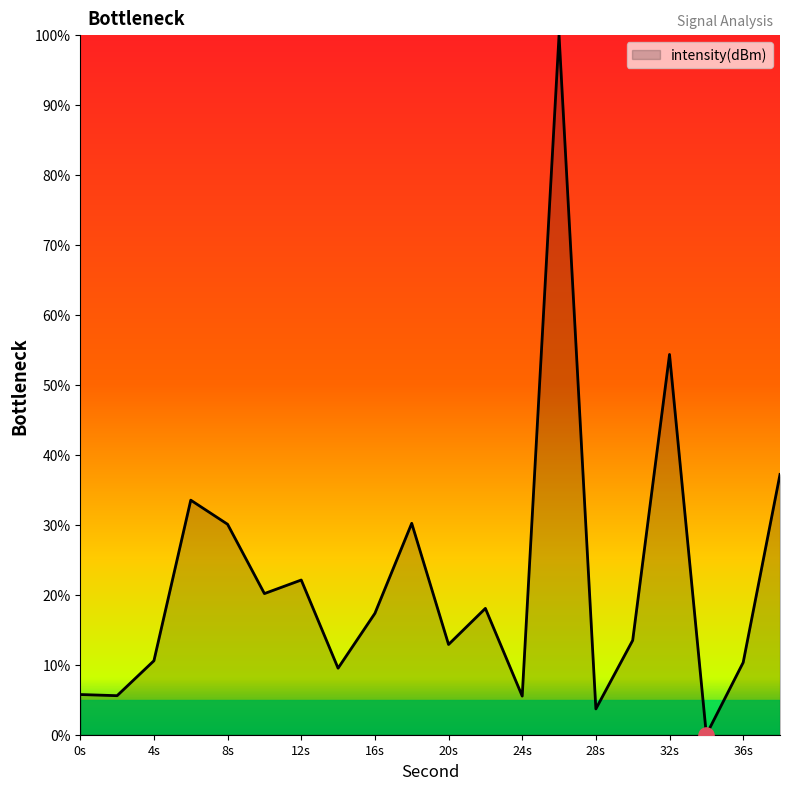

What is the greatest value displayed?

100.0